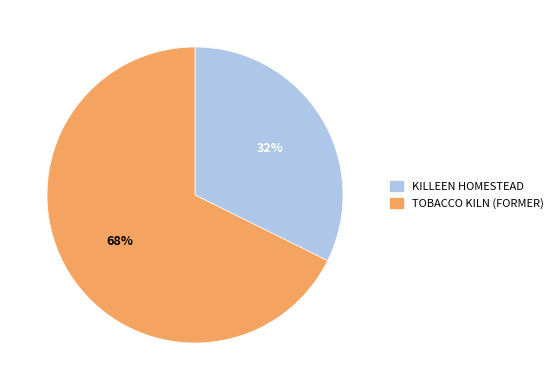

Do KILLEEN HOMESTEAD and TOBACCO KILN (FORMER) together represent more than half of the pie?

Yes